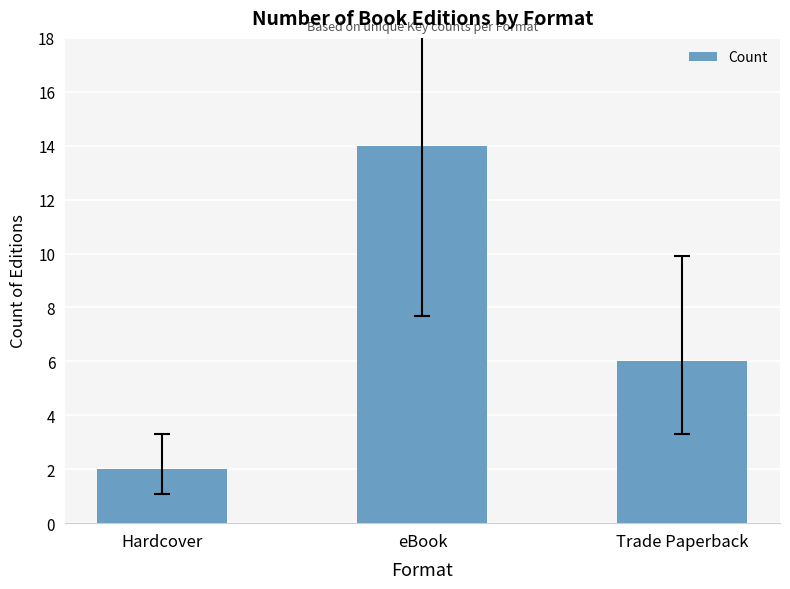

At which category does the chart reach its peak across all series?

eBook